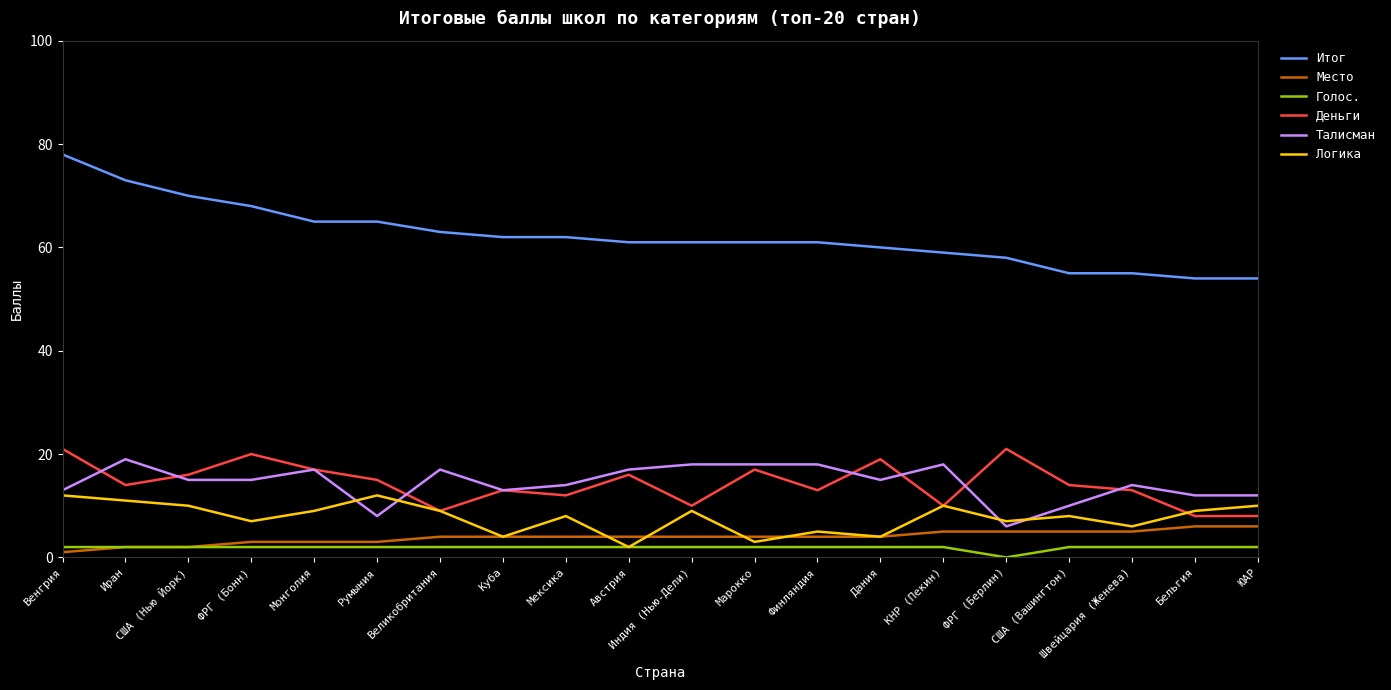

What is the sum of all Голос. values?

38